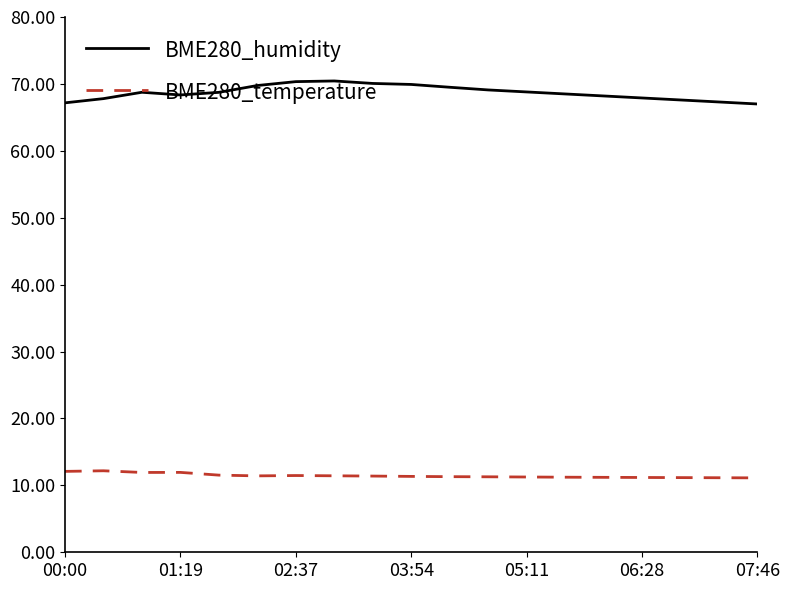

True or false: BME280_humidity and BME280_temperature intersect in this chart.

False